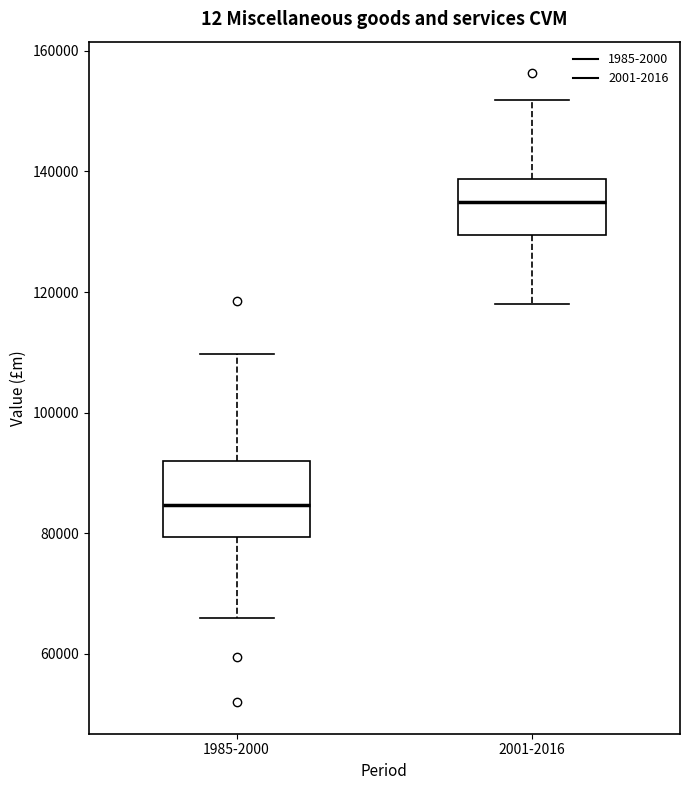

Which box's median line is the lowest?

1985-2000